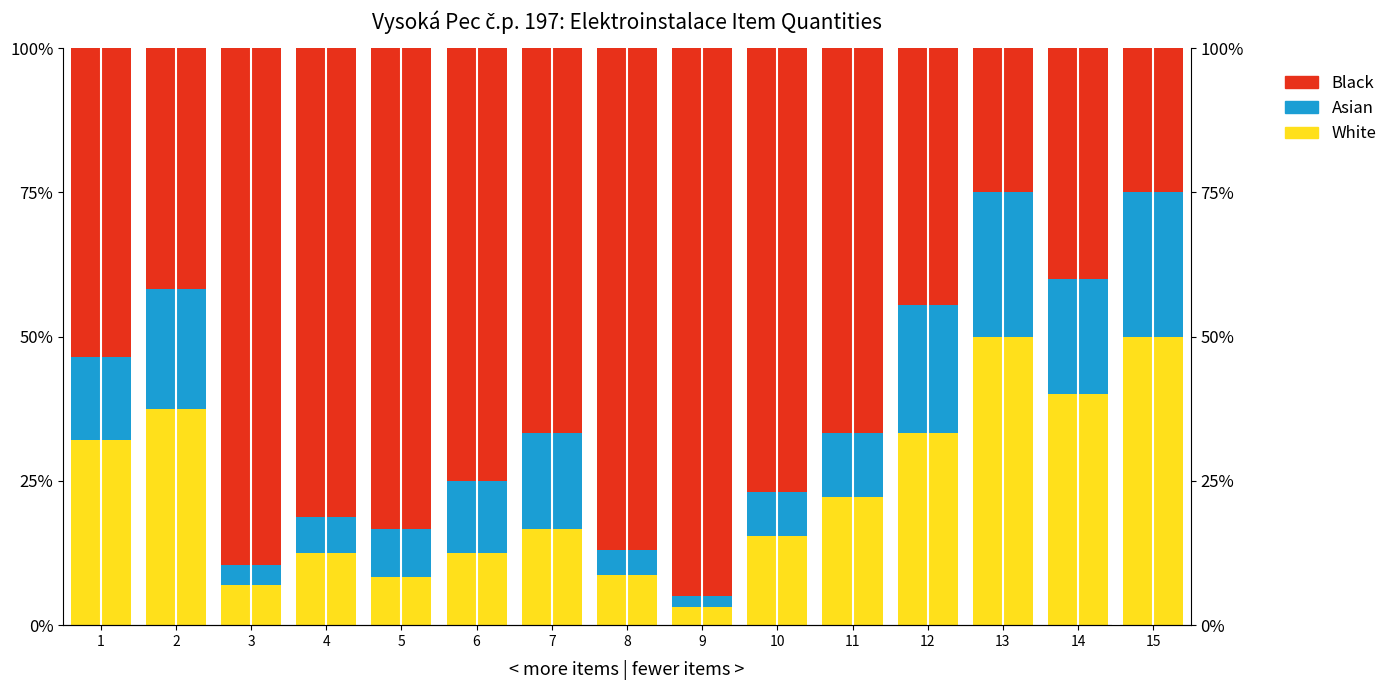

What are all the series names shown in the legend?

White, Asian, Black